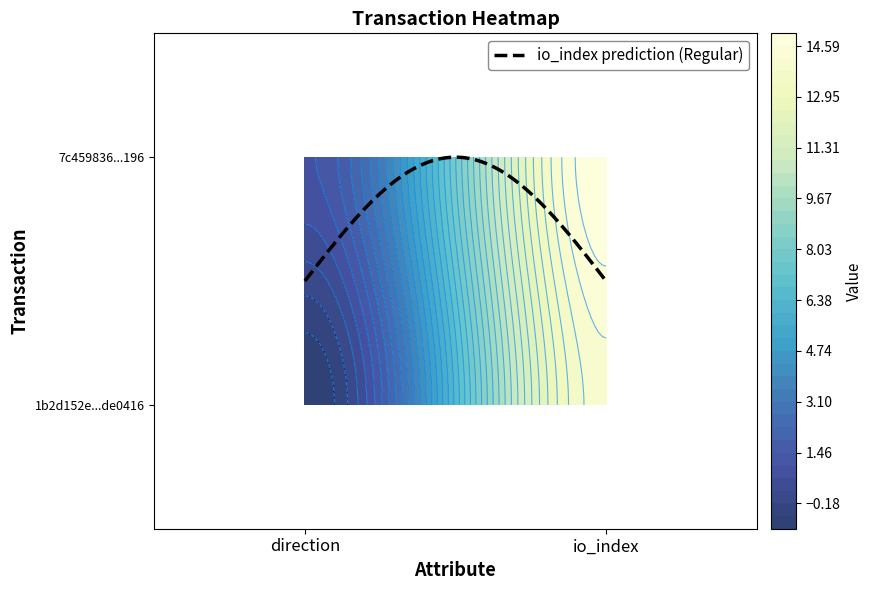

What is the average value of the 1b2d152e10f85922d58907126c2786939de0416 series?

6